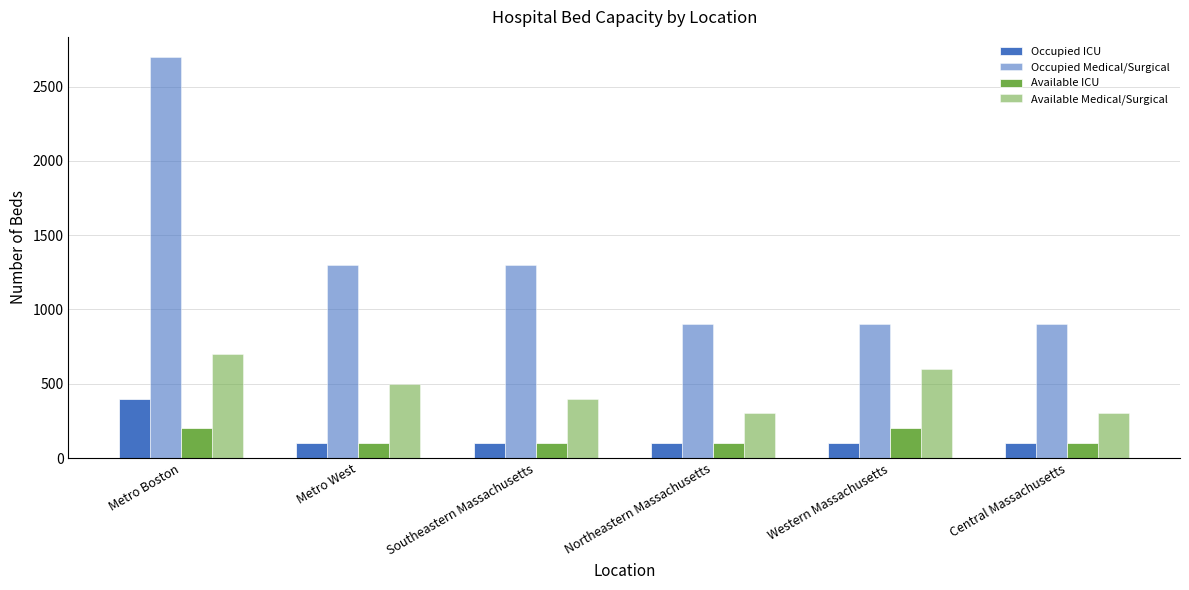

How many data points in Available Medical/Surgical are less than 500?

3